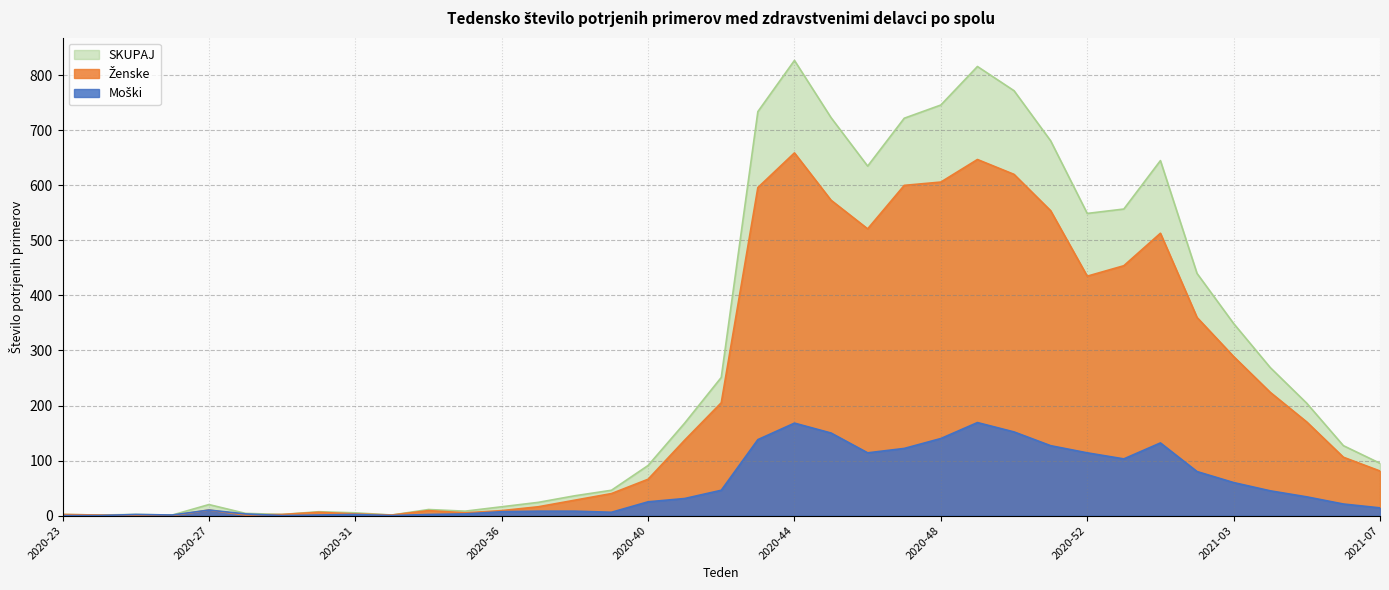

True or false: Ženske has a value of 120 at 2020-42.

False